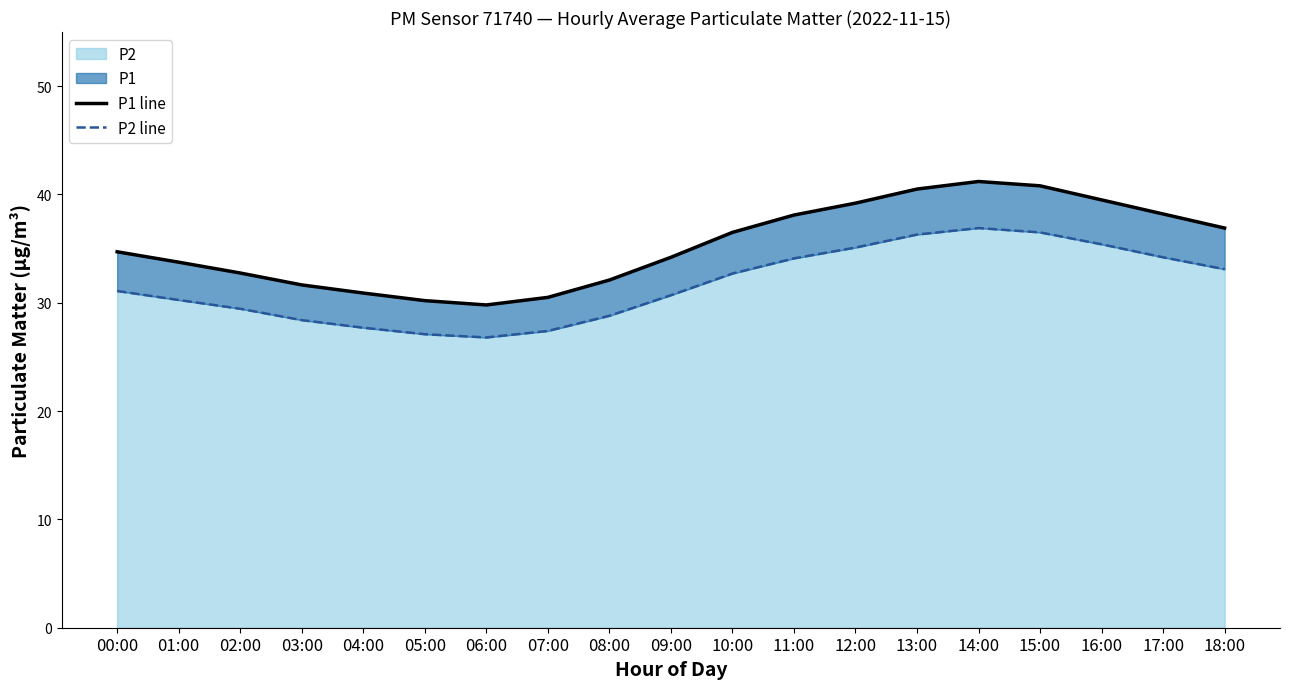

What is the value of the P1 line point at the 9th from the left?

32.1